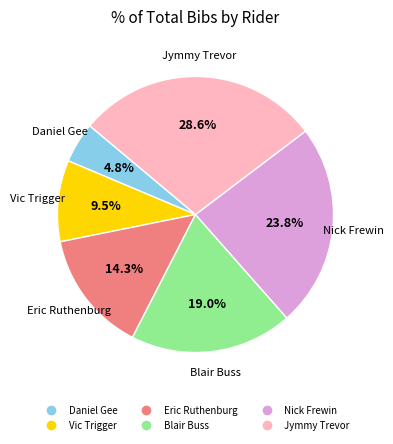

Is there any slice that represents more than half of the pie?

No